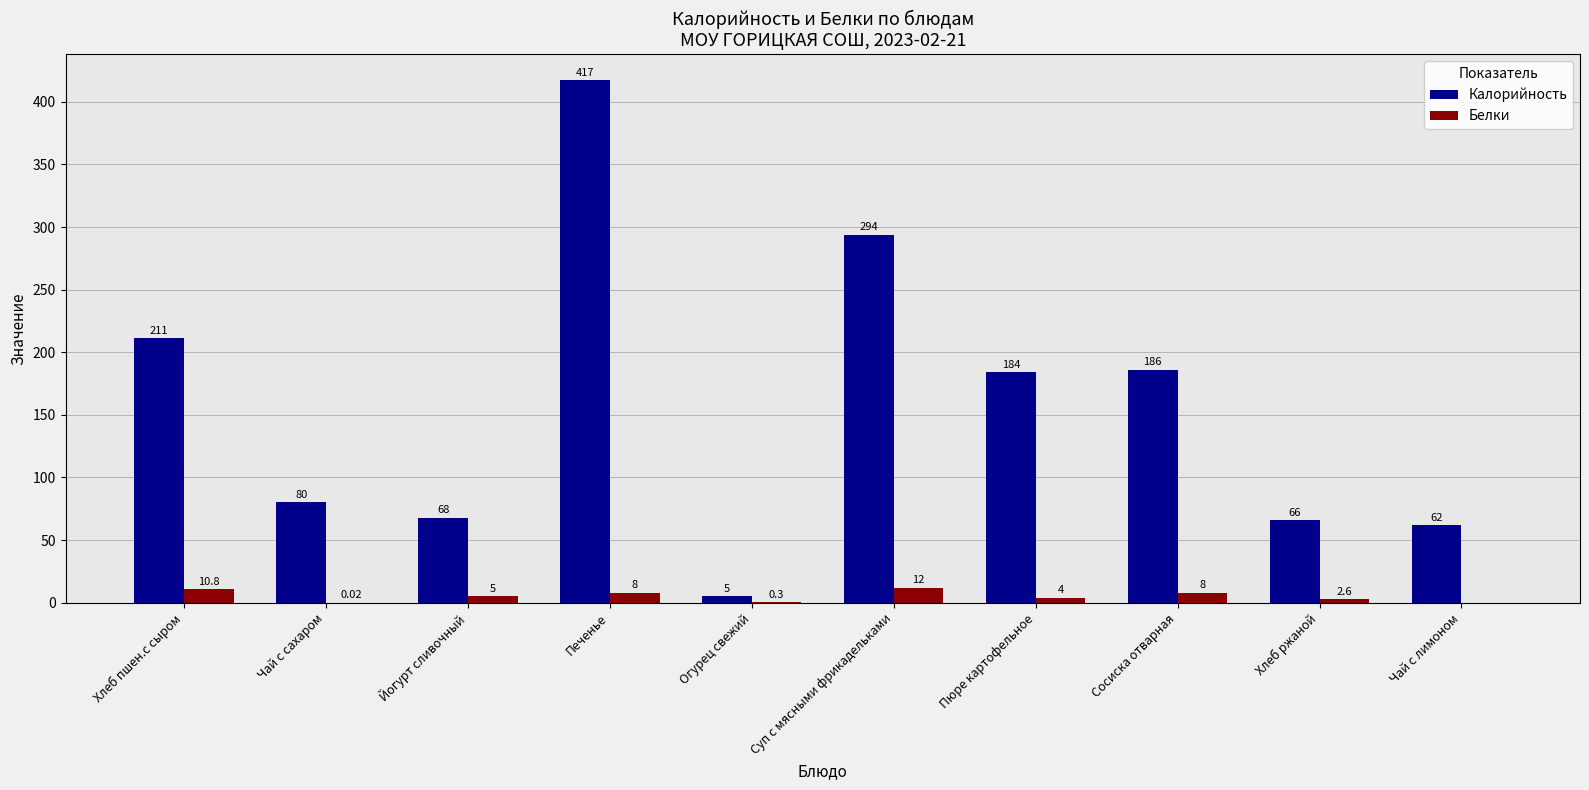

Which series has the largest total across all categories?

Калорийность